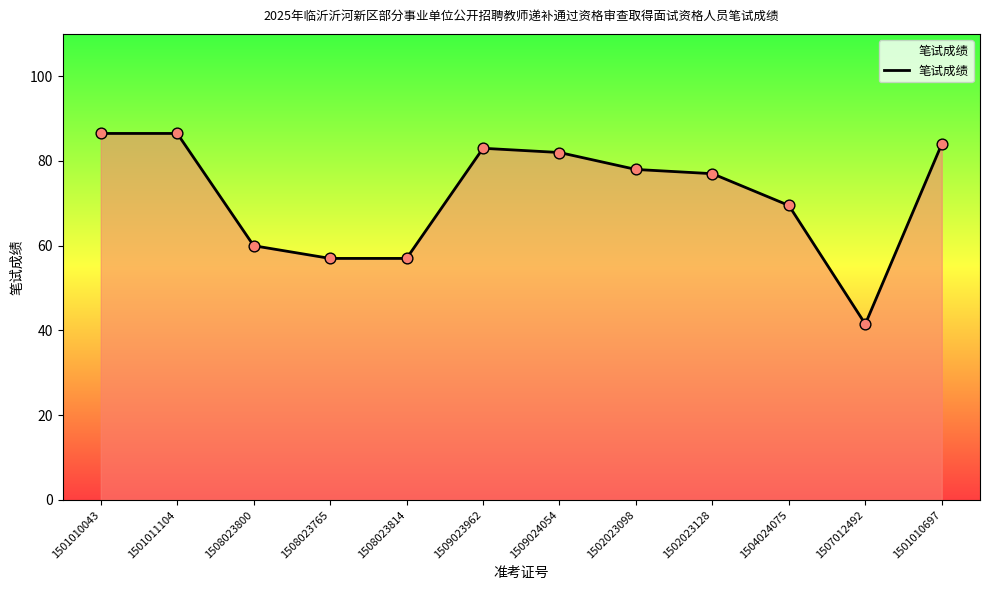

Which has a higher value, 1502023098 or 1507012492?

1502023098